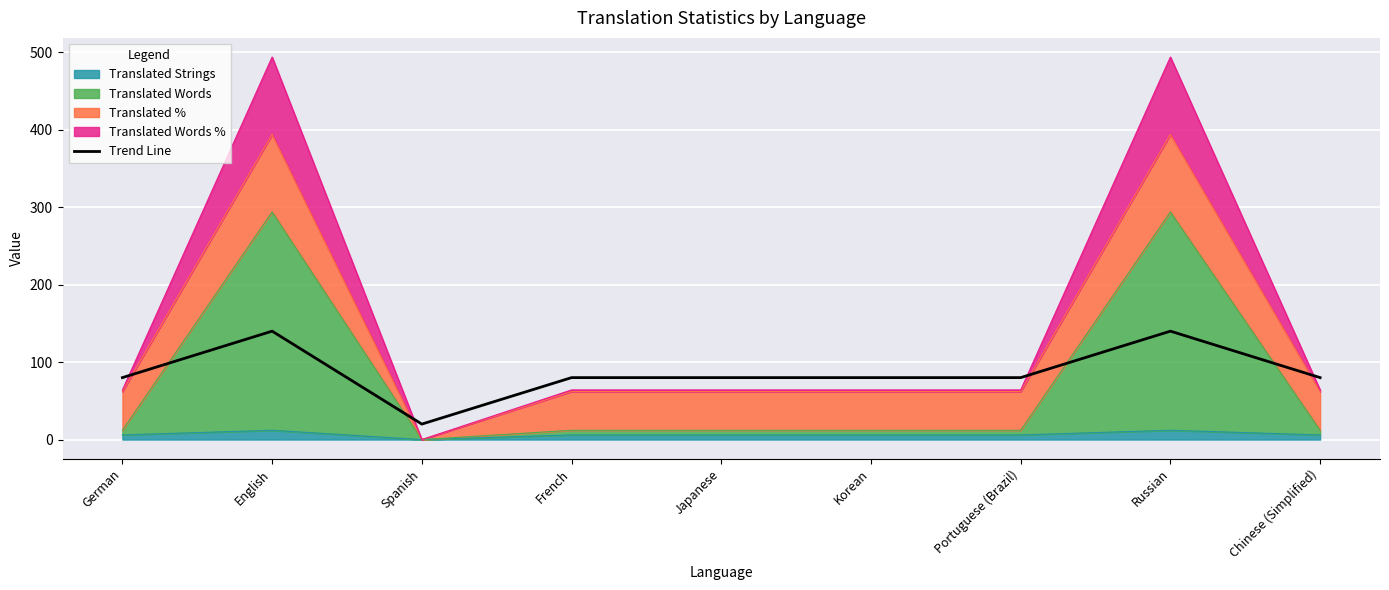

Reading left to right, extract all data points from this chart.

80	140	20	80	80	80	80	140	80